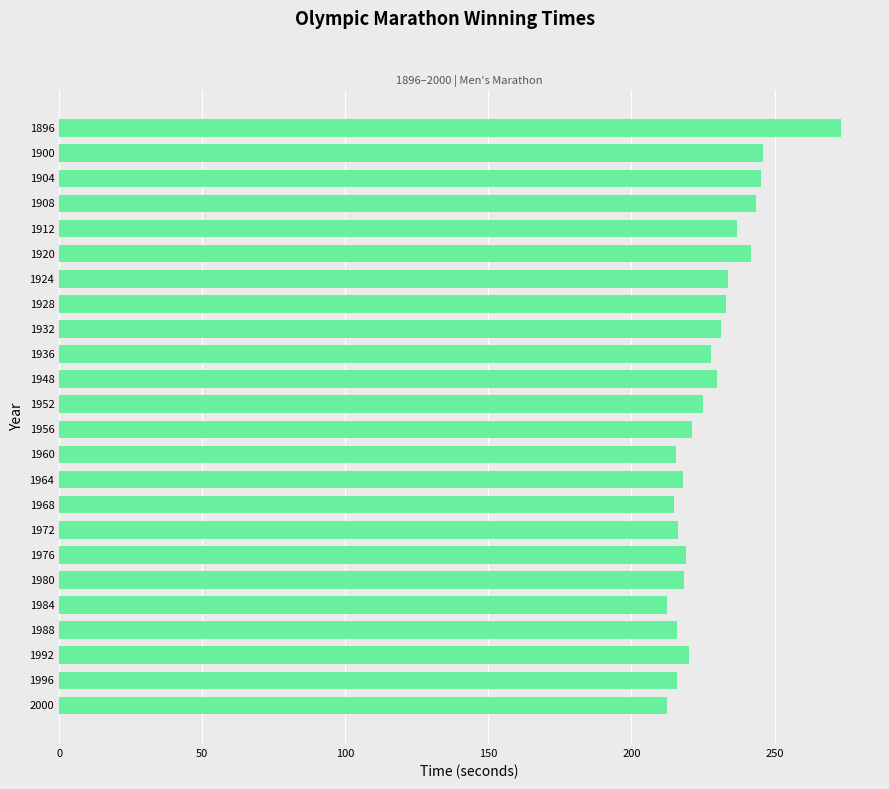

What is the difference between the maximum and minimum values?

60.9